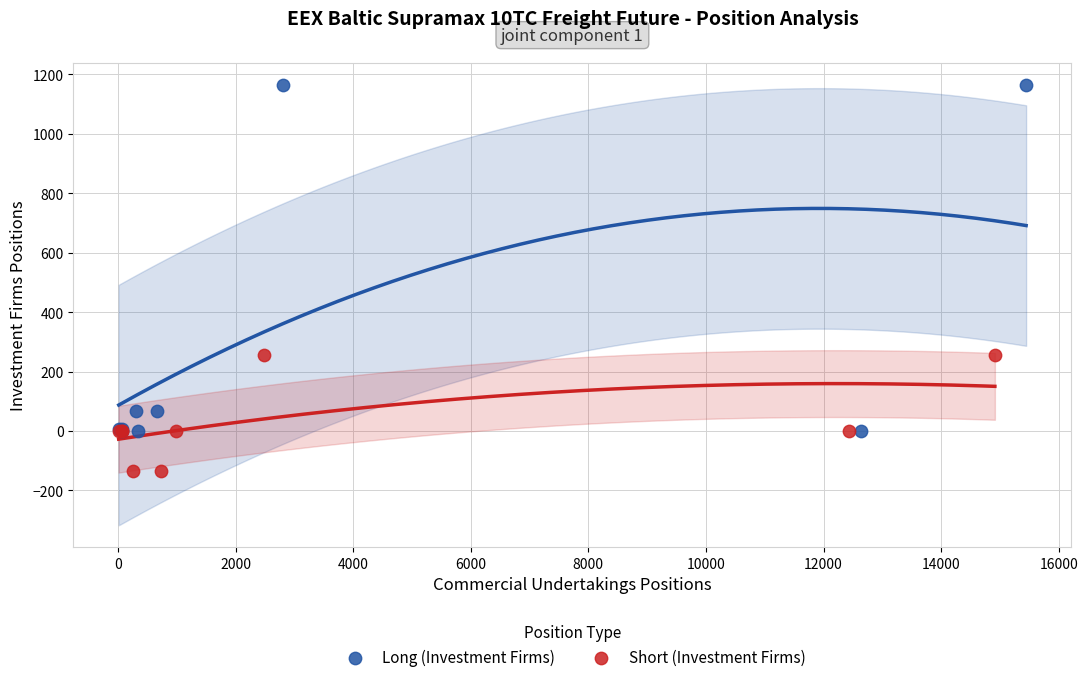

Which series has the widest spread of Y values?

Long (Investment Firms)